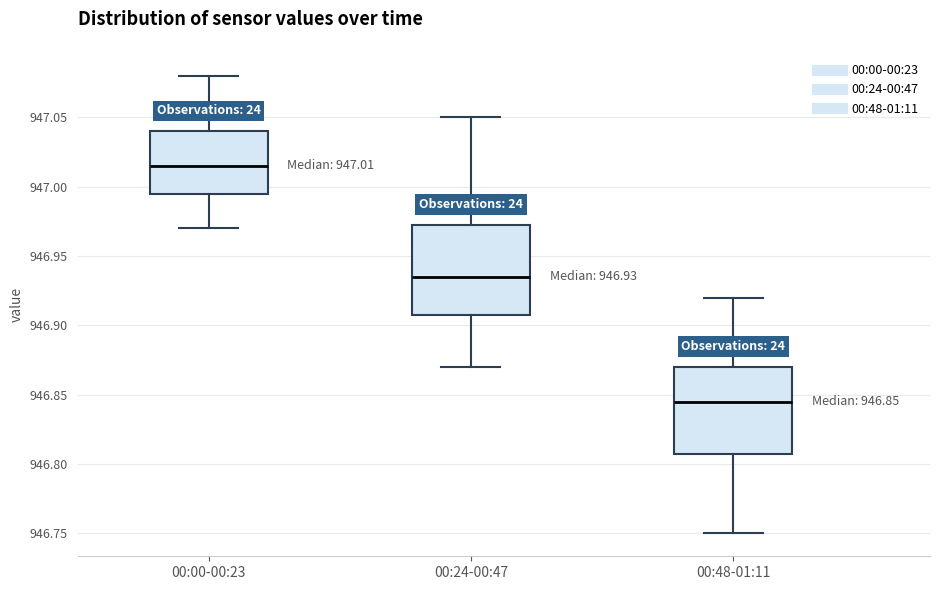

Which box has the highest median line?

00:00-00:23